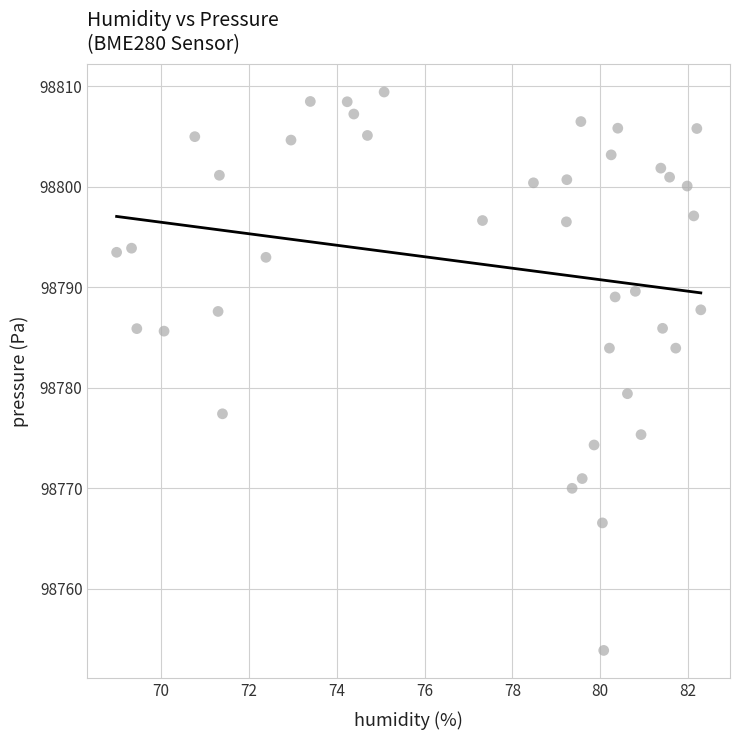

What Y value in the scatter plot is closest to 98781?

98779.4